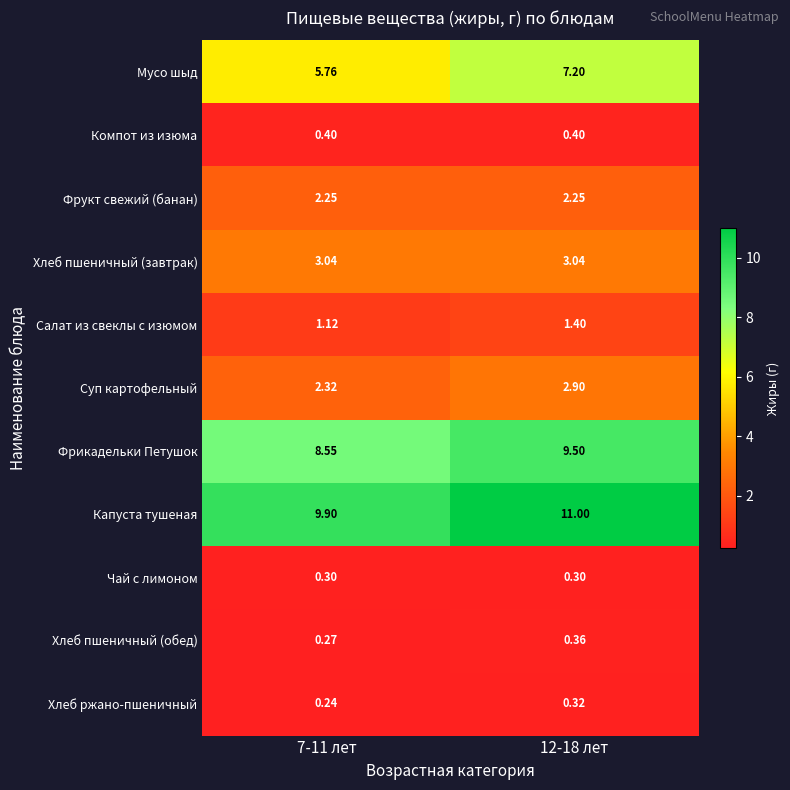

At how many categories does at least one series exceed 4?

2